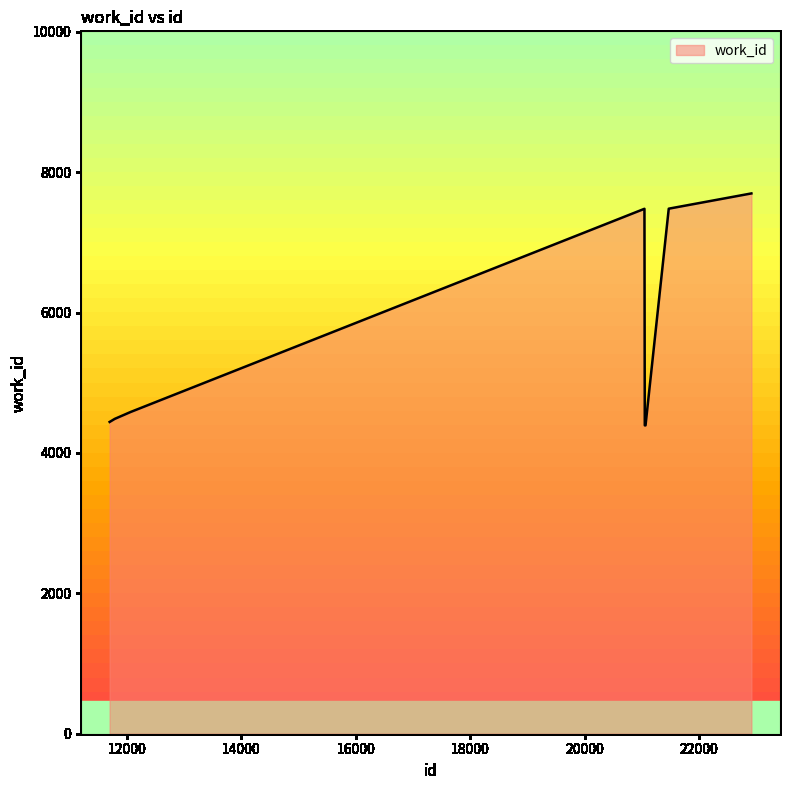

Where is the data nearest to the value 6045?

21046